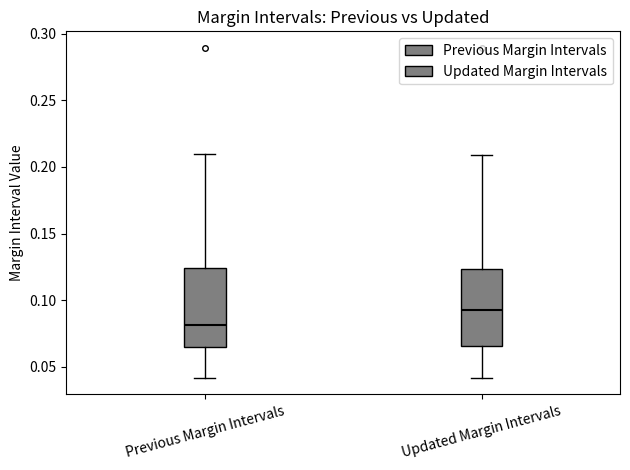

Reading left to right, read every box against the y-axis: the position of its median line, the range the box covers, and the ends of its whiskers. The values are not printed on the chart, so give them approximately, as read against the axis.

Previous Margin Intervals: median 0.080, box 0.065 to 0.125, whiskers 0.040 to 0.210
Updated Margin Intervals: median 0.095, box 0.065 to 0.125, whiskers 0.040 to 0.210